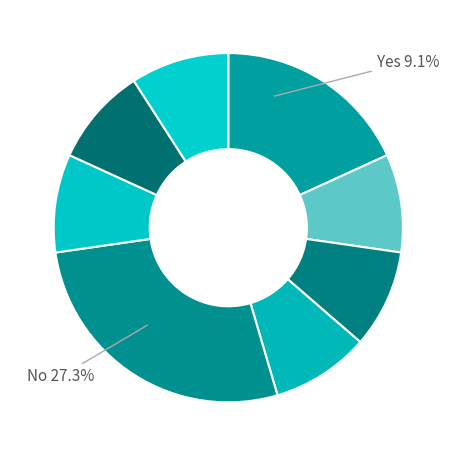

To the nearest percent, what percentage of the pie is oio:inSubset?

9%